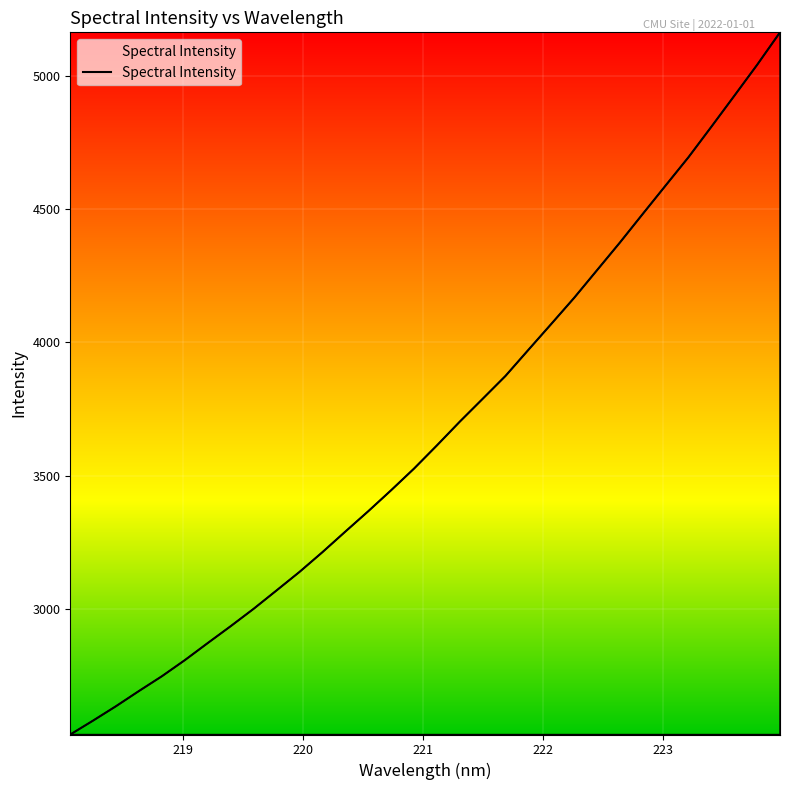

What is the smallest value displayed?

2528.4